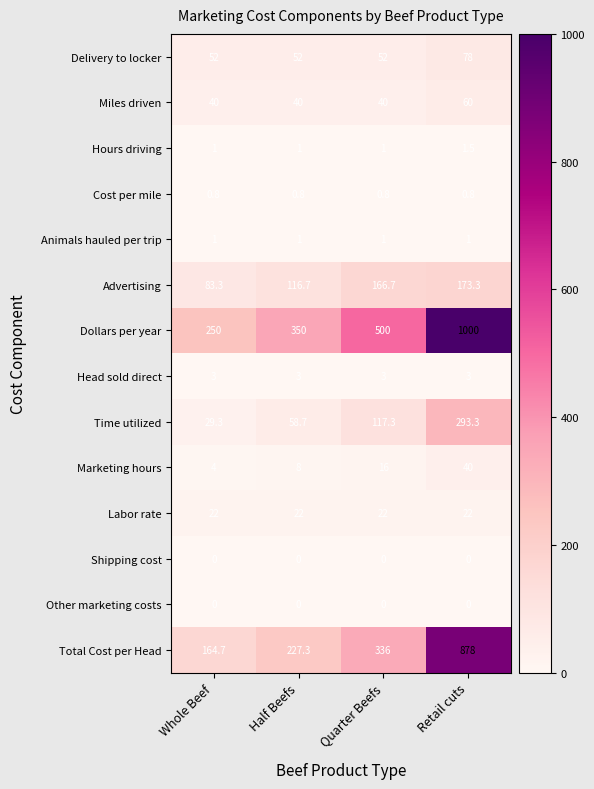

What is the difference between the highest and lowest values at Whole Beef?

250.0